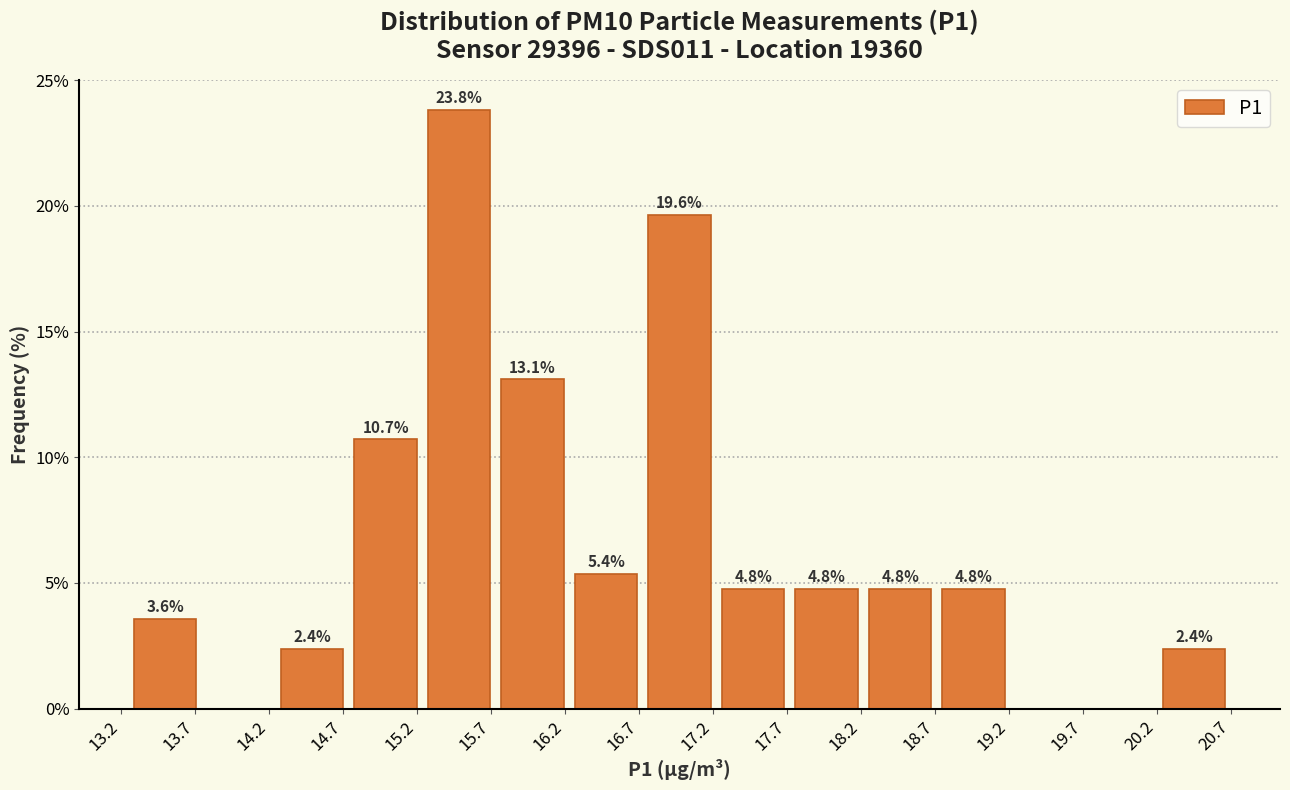

Over which range of the x-axis is the bar tallest?

15.25 to 15.75